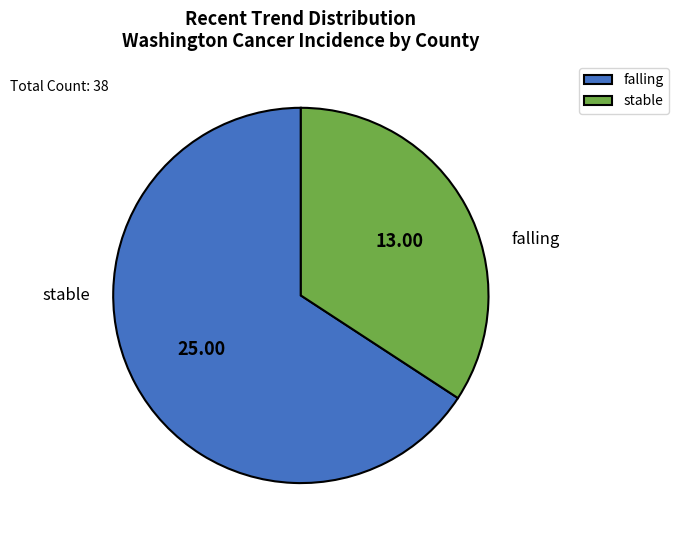

Does falling account for over 50% of the chart?

Yes